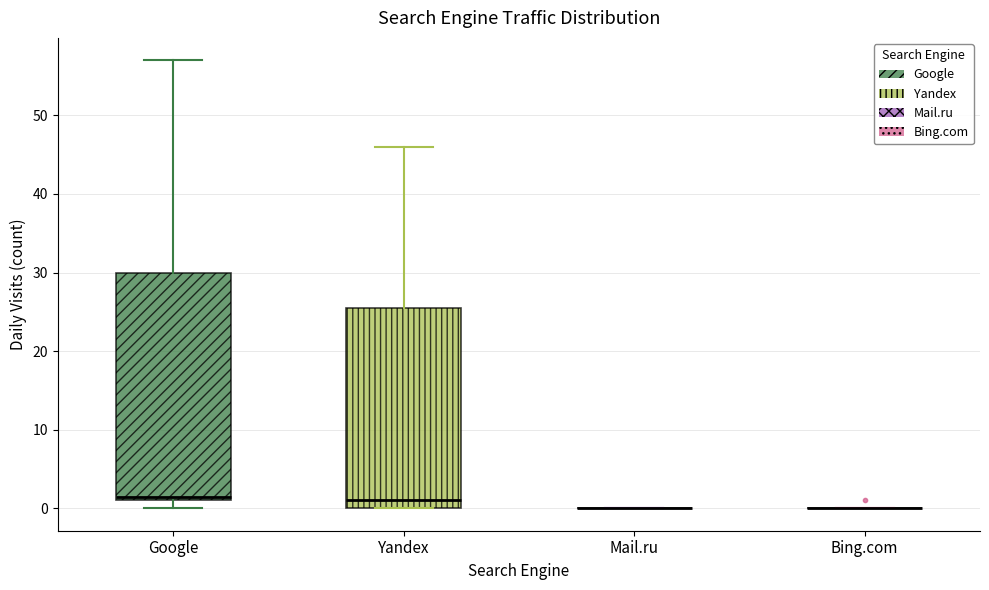

Comparing the boxes themselves (not the whiskers), which one is the tallest?

Google